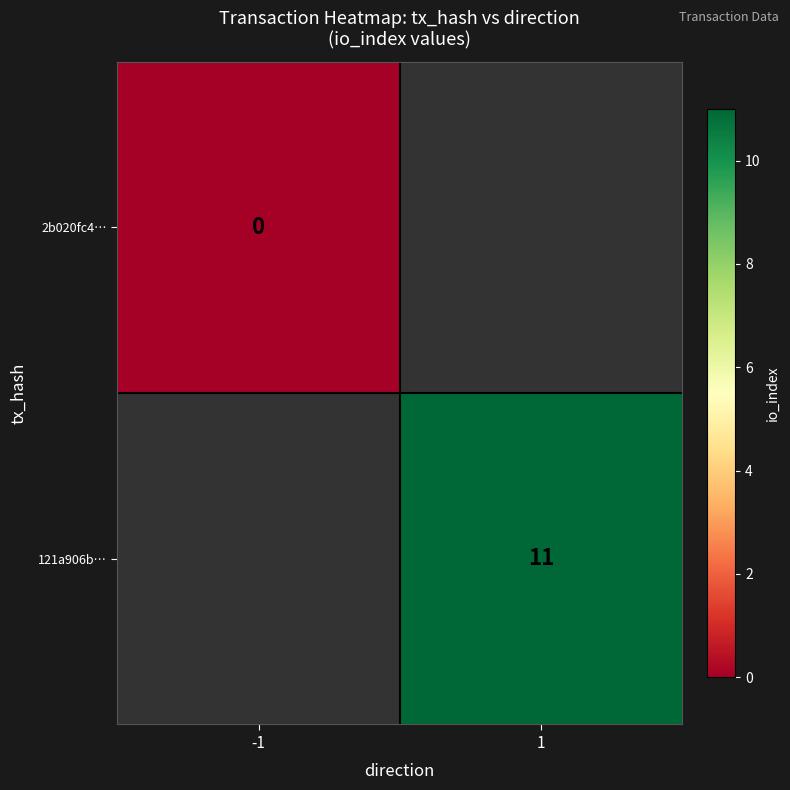

Is it true that 121a906b… equals 11 at 1?

True